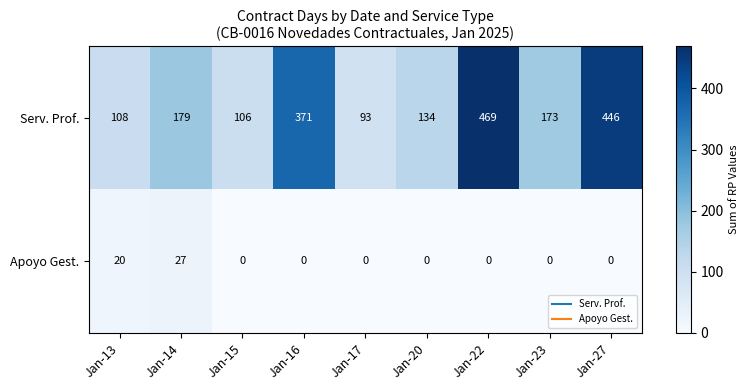

What is the total value across all series at Jan-15?

106